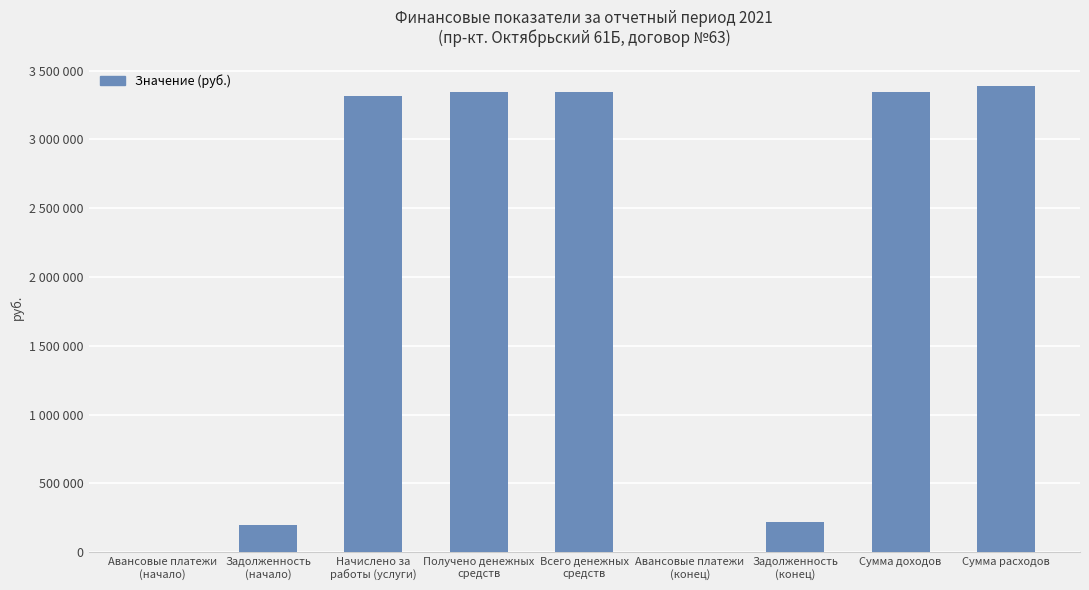

List the labels in order of value, smallest first.

Авансовые платежи
(конец), Авансовые платежи
(начало), Задолженность
(начало), Задолженность
(конец), Начислено за
работы (услуги), Получено денежных
средств, Сумма доходов, Всего денежных
средств, Сумма расходов